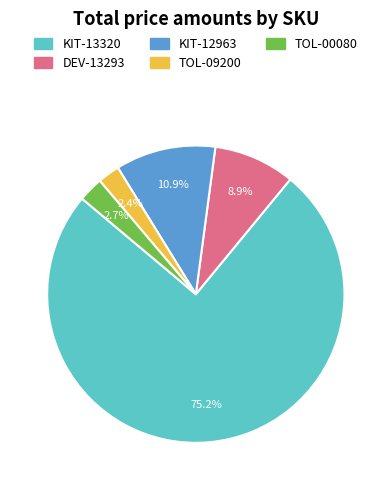

To the nearest percent, what portion does KIT-12963 represent?

11%